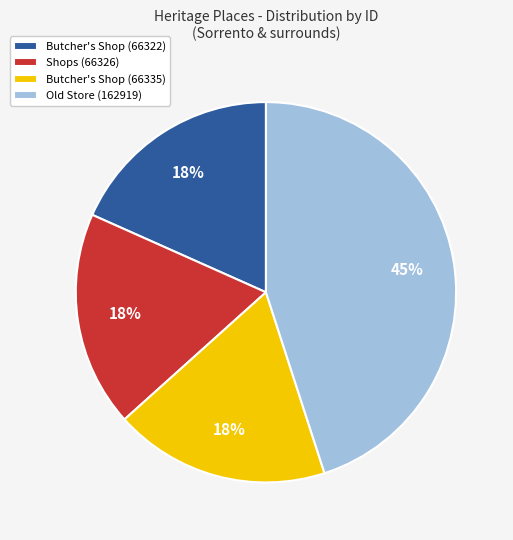

Is the sum of Butcher's Shop (66322) and Butcher's Shop (66335) greater than half?

No